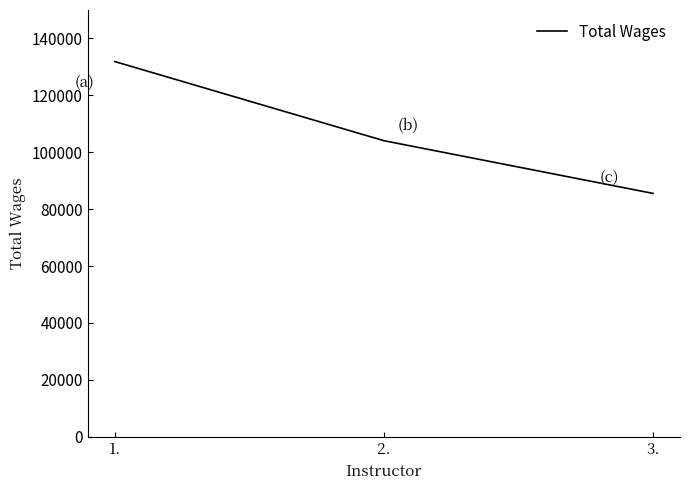

At which category does the chart reach its peak across all series?

1.